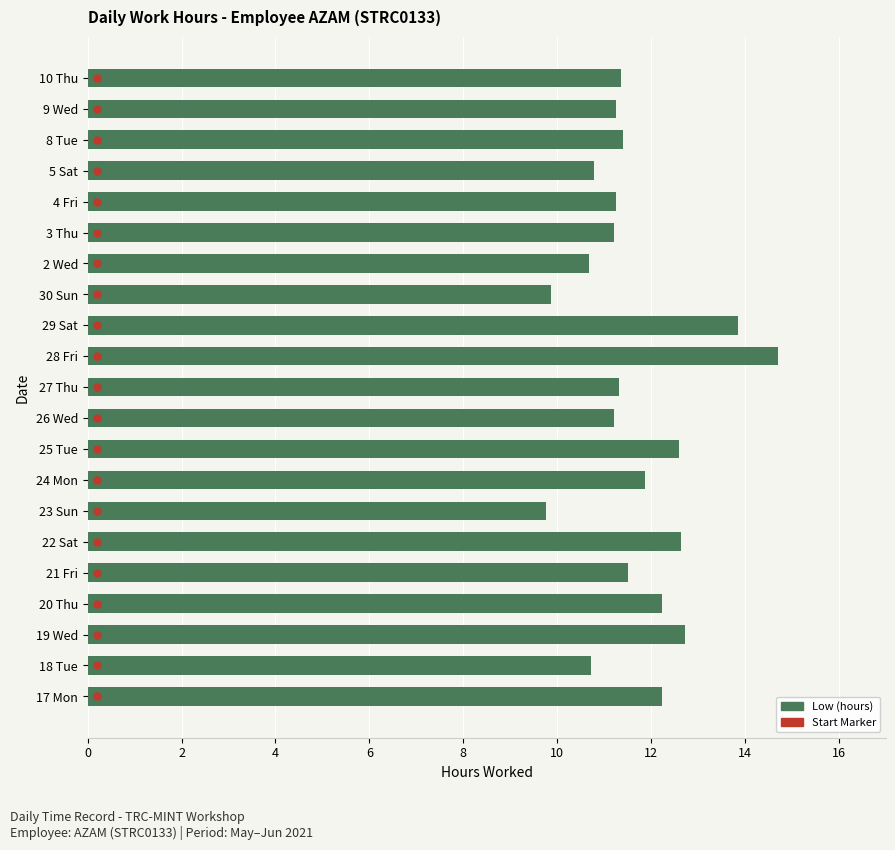

What is the difference between the values at 20 Thu and 28 Fri?

2.5